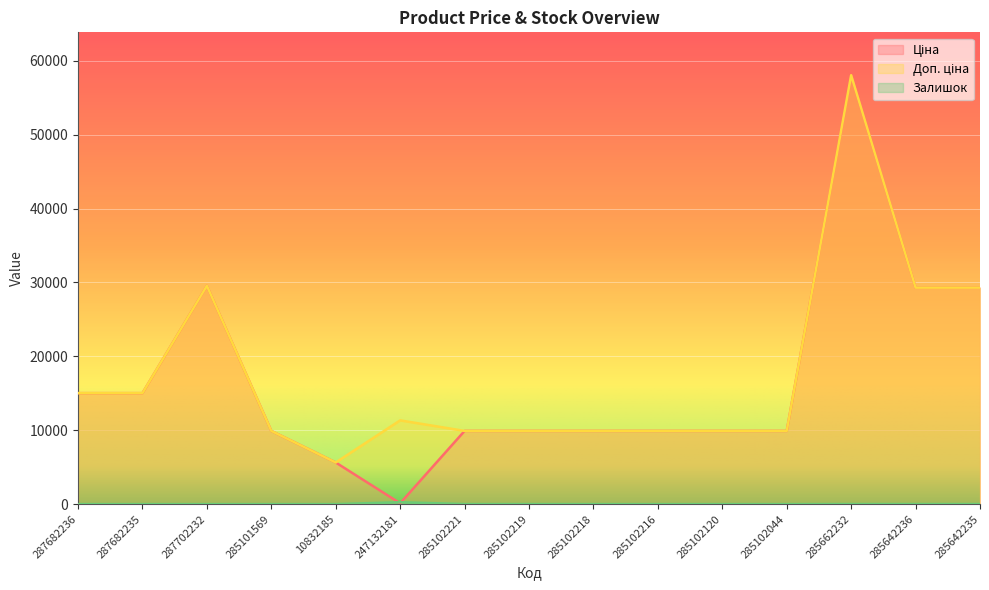

Which category has the lowest value in the Ціна series?

247132181